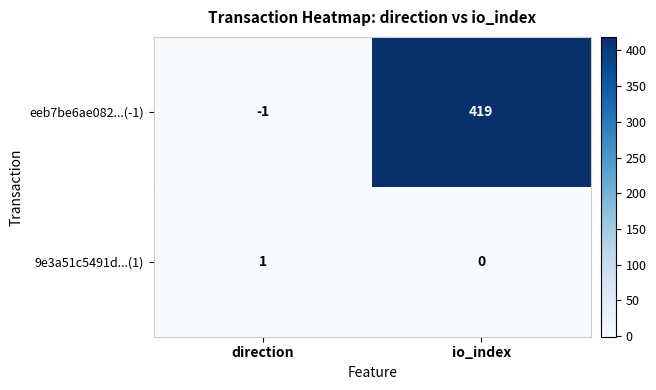

The eeb7be6ae082...(-1) series shows -1 at direction. True or false?

True